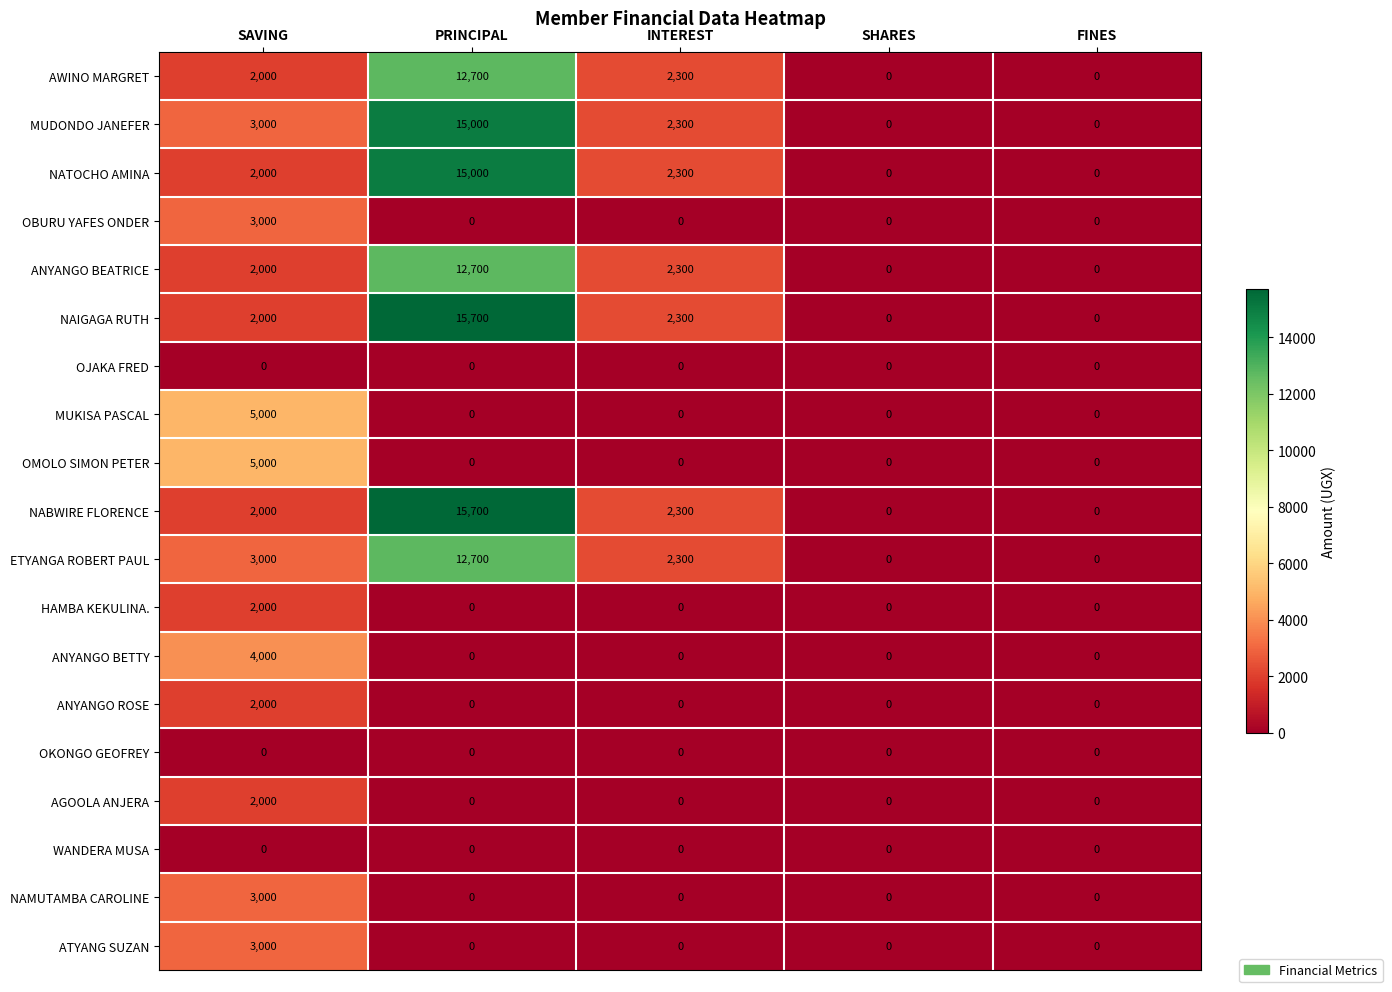

What is the difference between the AGOOLA ANJERA values at FINES and SAVING?

2000